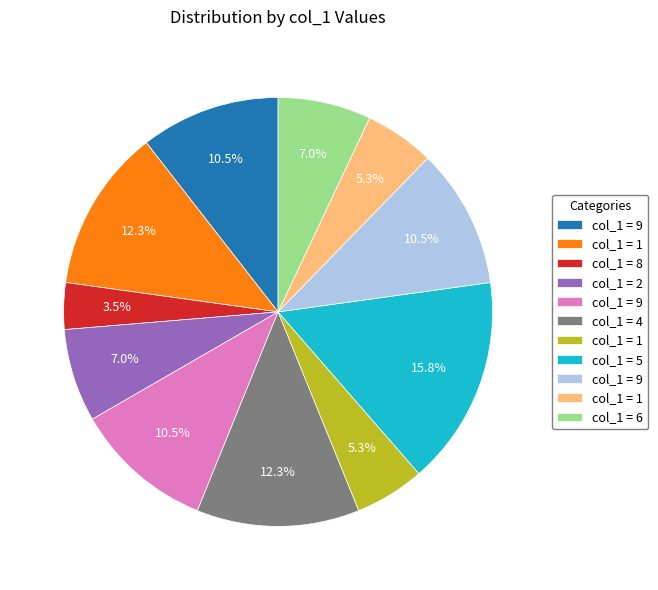

Does any single category account for the majority?

No